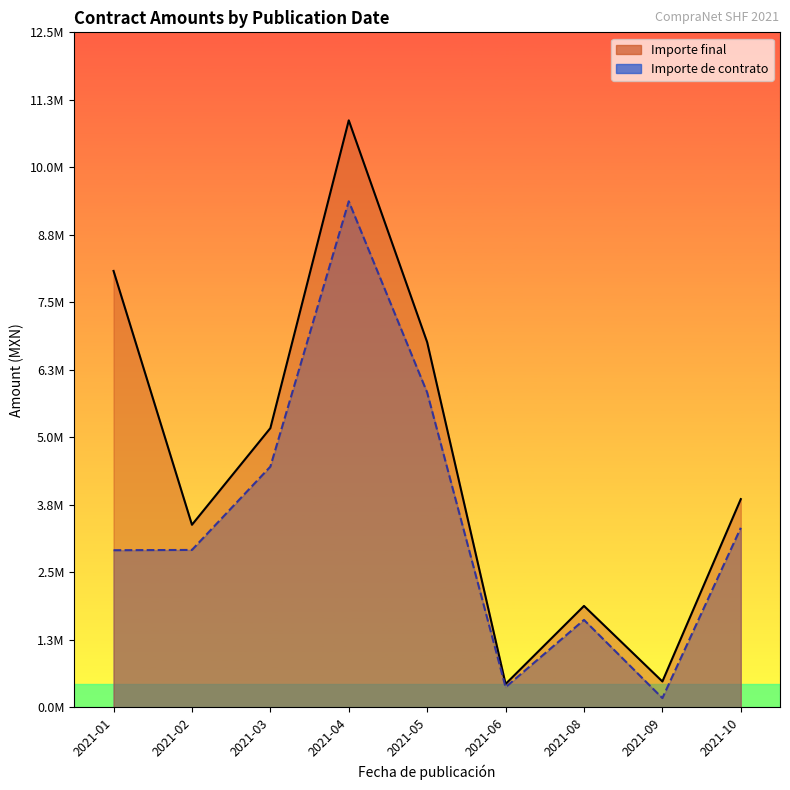

Does the chart have visible grid lines?

No